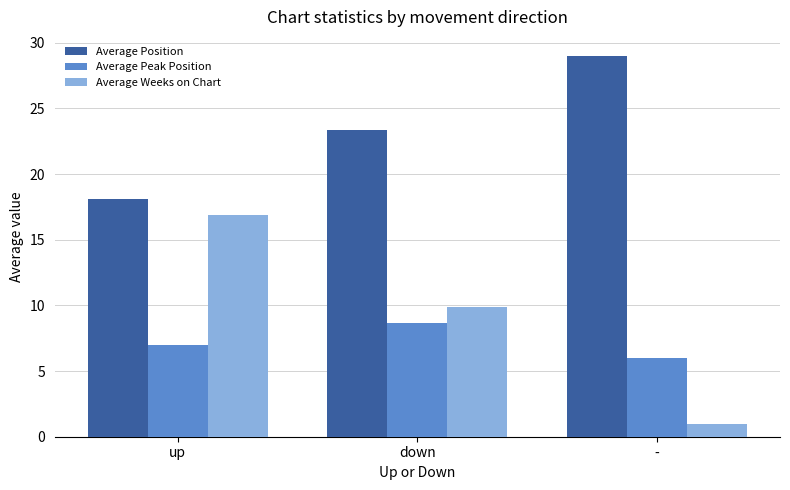

What is the label of the 1st bar from the left?

up